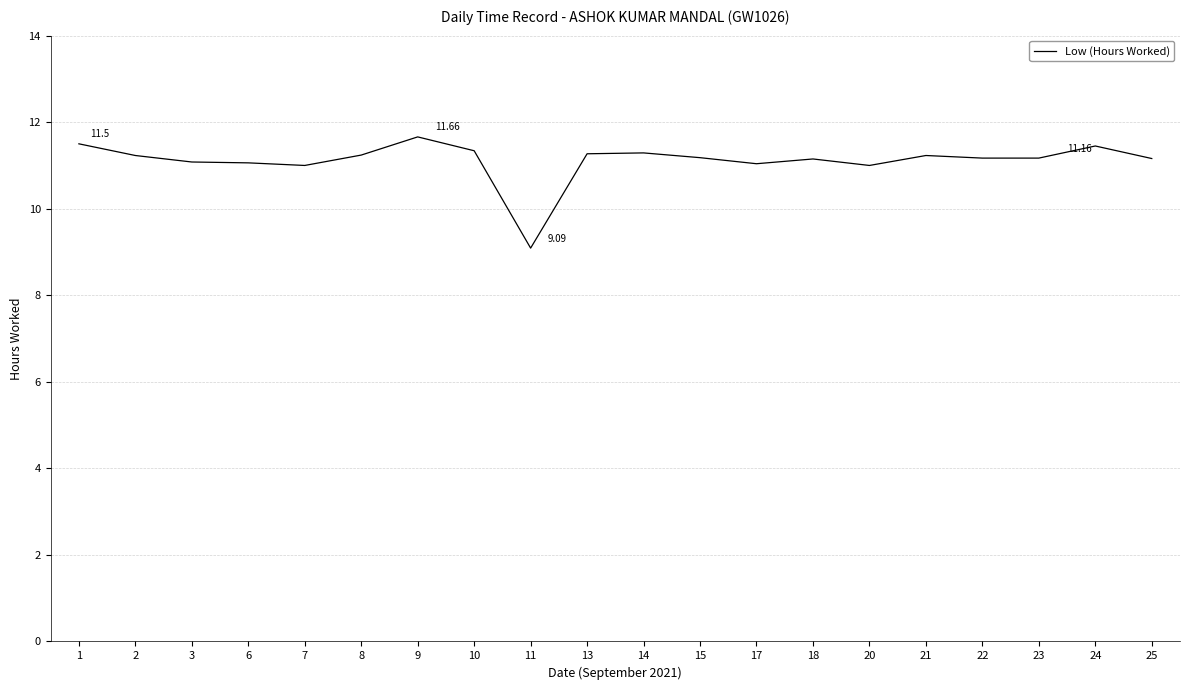

How many series are shown in this chart?

1